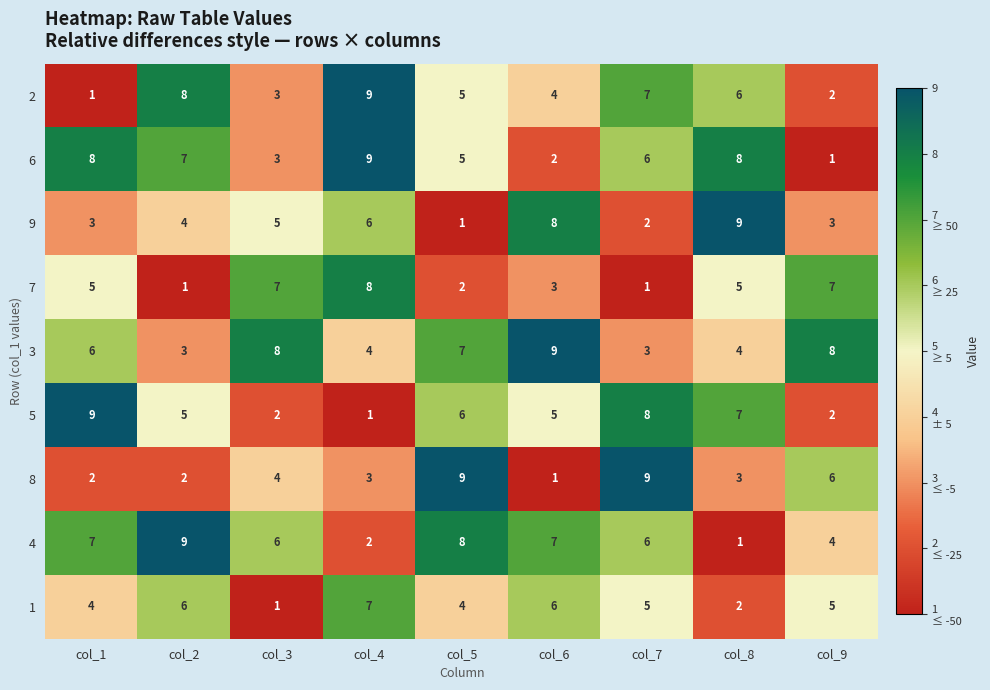

How many categories are shown in the chart?

9